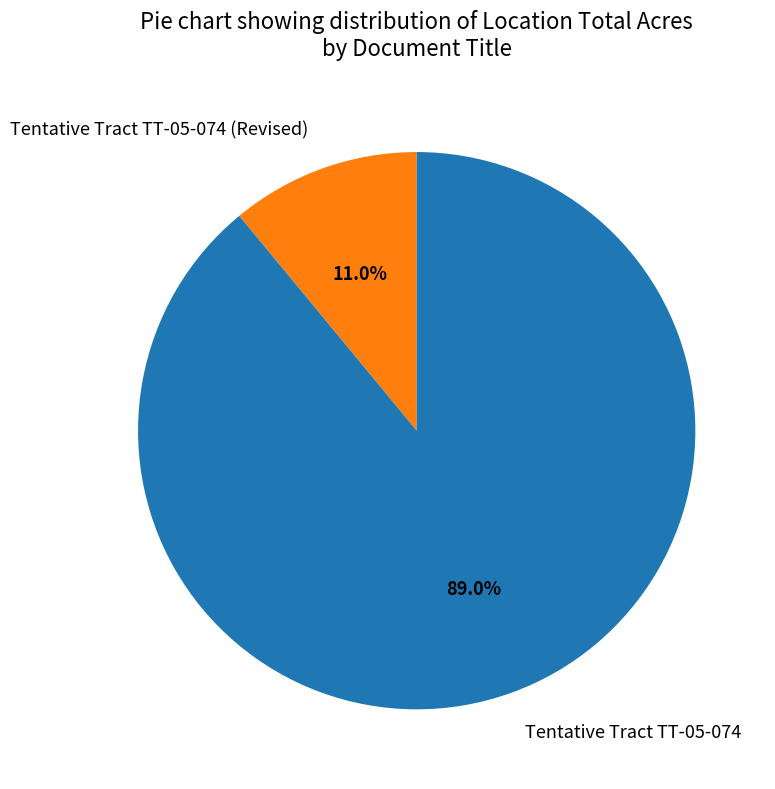

What is the smallest slice in the pie chart?

Tentative Tract TT-05-074 (Revised)